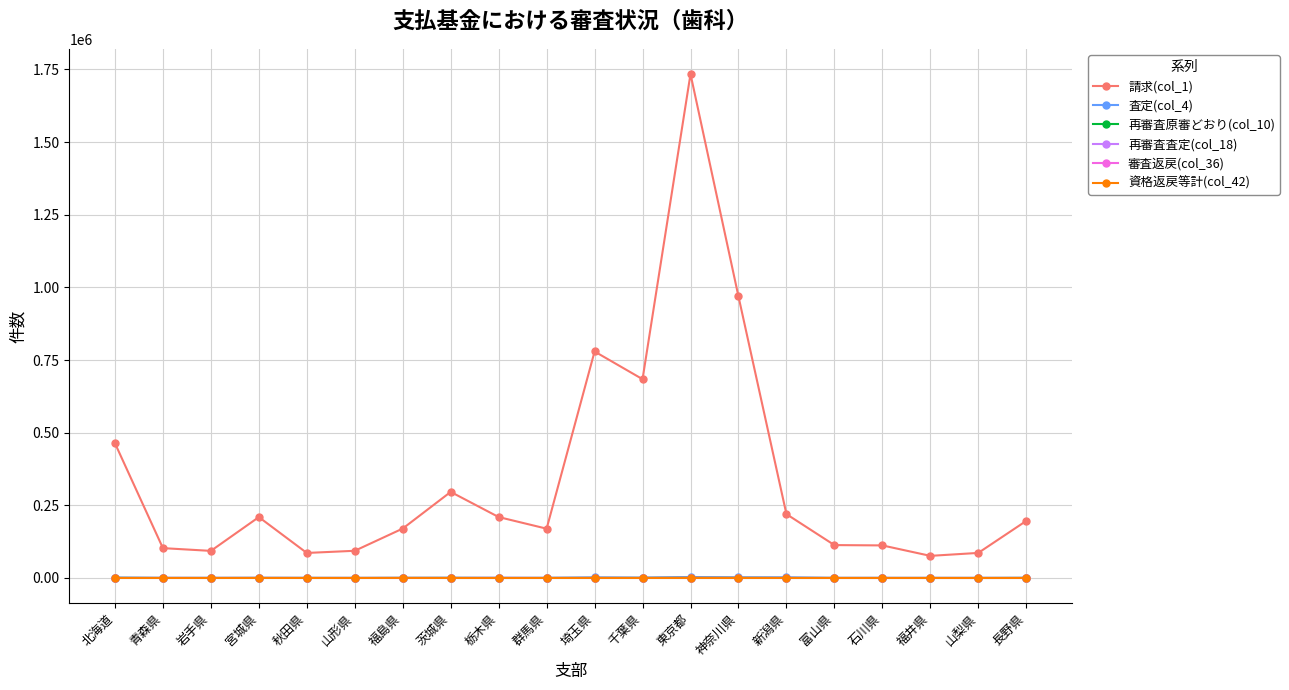

At which category is the sum across all series the highest?

東京都